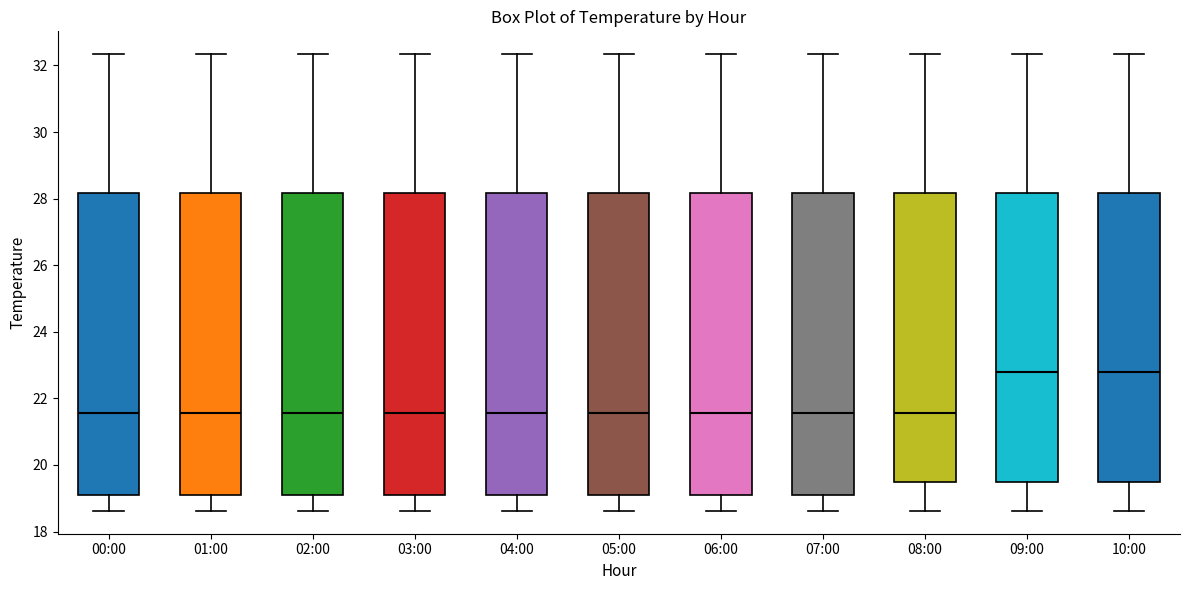

Reading left to right, transcribe this box plot: for each box, give where its median line is, the range the box spans, and where its two whiskers end, as read against the y-axis. The values are not printed on the chart, so give them approximately, as read against the axis.

00:00: median 21.6, box 19.2 to 28.2, whiskers 18.6 to 32.4
01:00: median 21.6, box 19.2 to 28.2, whiskers 18.6 to 32.4
02:00: median 21.6, box 19.2 to 28.2, whiskers 18.6 to 32.4
03:00: median 21.6, box 19.2 to 28.2, whiskers 18.6 to 32.4
04:00: median 21.6, box 19.2 to 28.2, whiskers 18.6 to 32.4
05:00: median 21.6, box 19.2 to 28.2, whiskers 18.6 to 32.4
06:00: median 21.6, box 19.2 to 28.2, whiskers 18.6 to 32.4
07:00: median 21.6, box 19.2 to 28.2, whiskers 18.6 to 32.4
08:00: median 21.6, box 19.4 to 28.2, whiskers 18.6 to 32.4
09:00: median 22.8, box 19.4 to 28.2, whiskers 18.6 to 32.4
10:00: median 22.8, box 19.4 to 28.2, whiskers 18.6 to 32.4